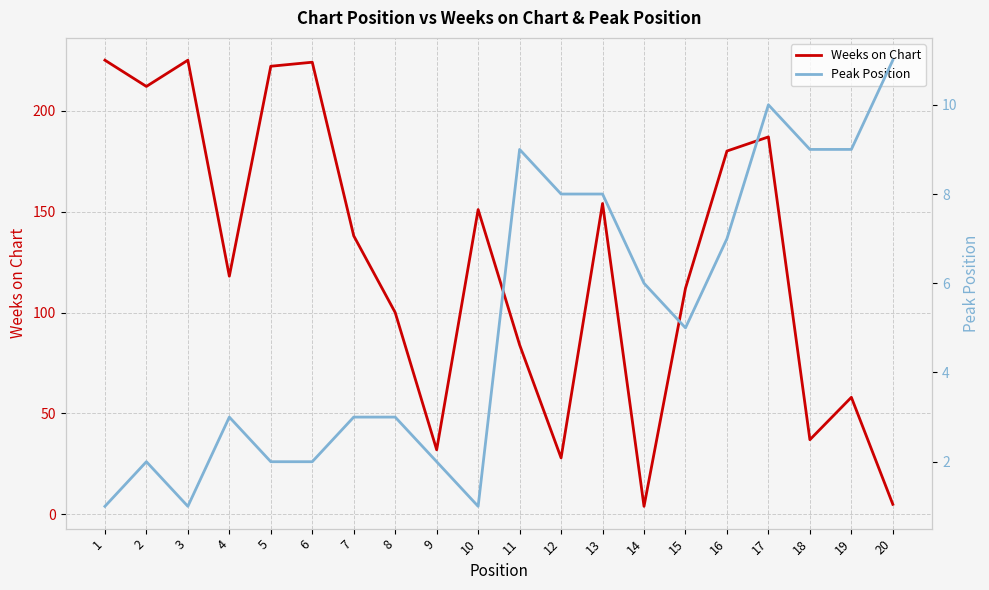

Reading right to left, transcribe all the data shown in this chart.

Weeks on Chart: 20=5	19=58	18=37	17=187	16=180	15=112	14=4	13=154	12=28	11=84	10=151	9=32	8=100	7=138	6=224	5=222	4=118	3=225	2=212	1=225
Peak Position: 20=11	19=9	18=9	17=10	16=7	15=5	14=6	13=8	12=8	11=9	10=1	9=2	8=3	7=3	6=2	5=2	4=3	3=1	2=2	1=1